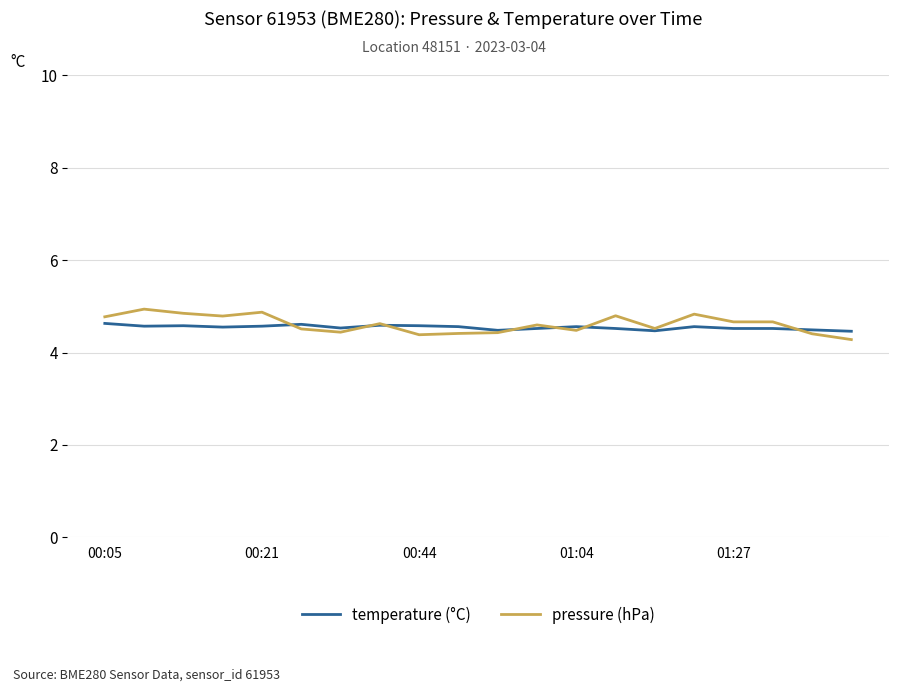

What are all the series names shown in the legend?

temperature, pressure (hPa)